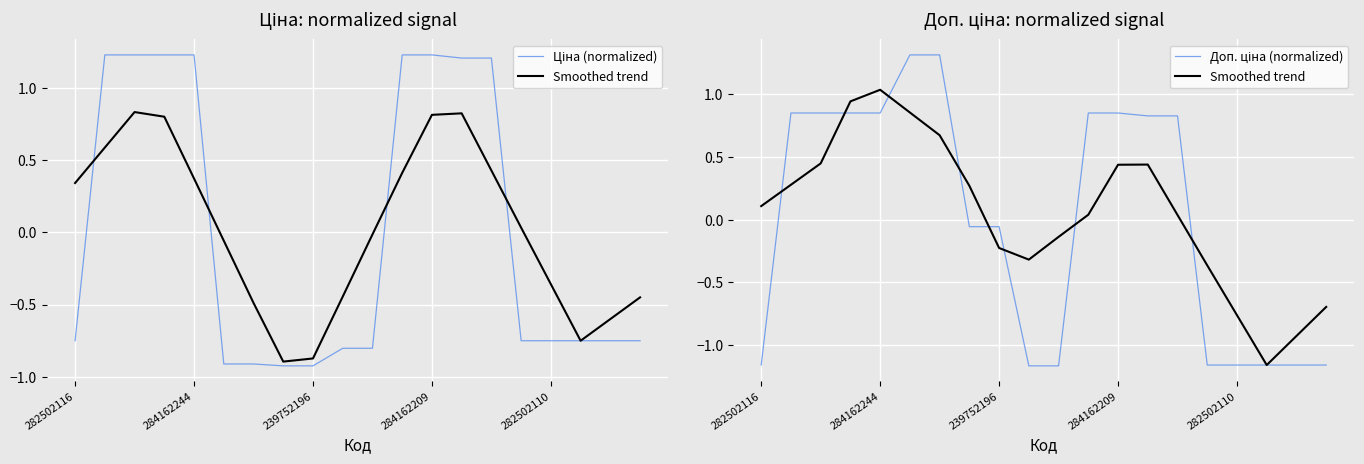

What is the value of the Доп. ціна (normalized) point at the 11th from the left?

-1.2